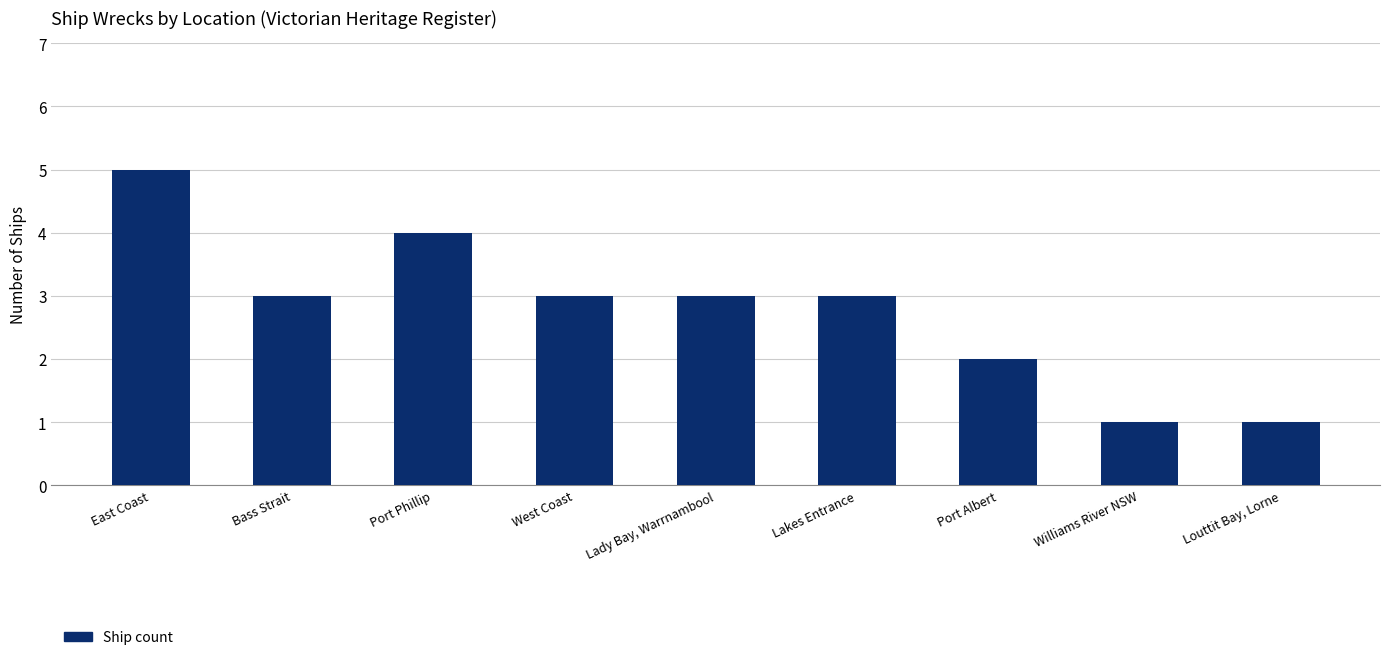

The chart shows a value of 2 at Port Albert. True or false?

True